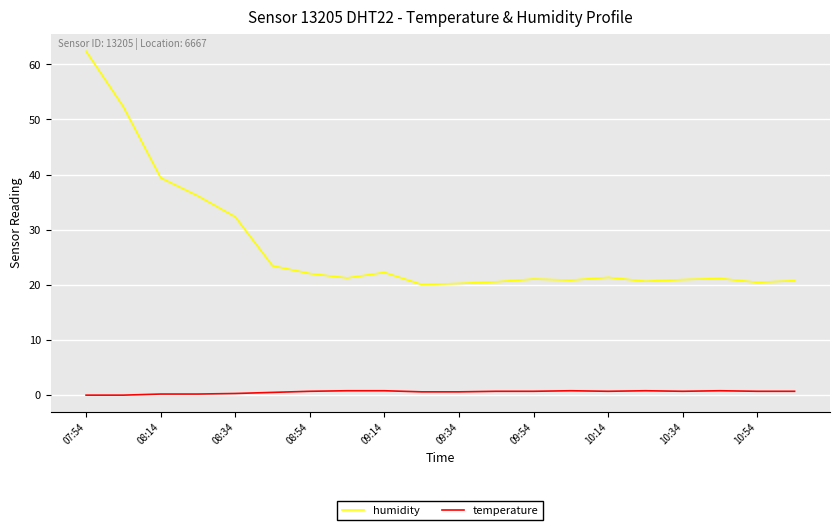

How many lines are shown in the chart?

2